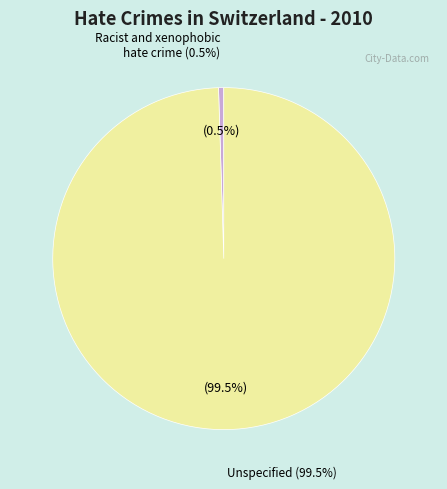

To the nearest percent, what is the difference between the Racist and xenophobic hate crime and Unspecified slice percentages?

99%